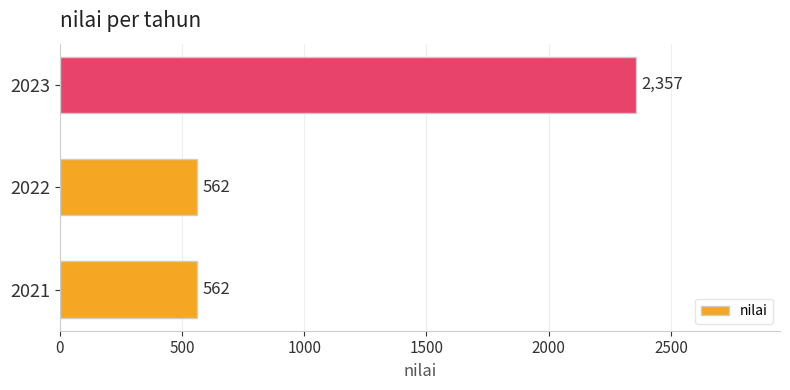

The value at 2021 is 989. True or false?

False